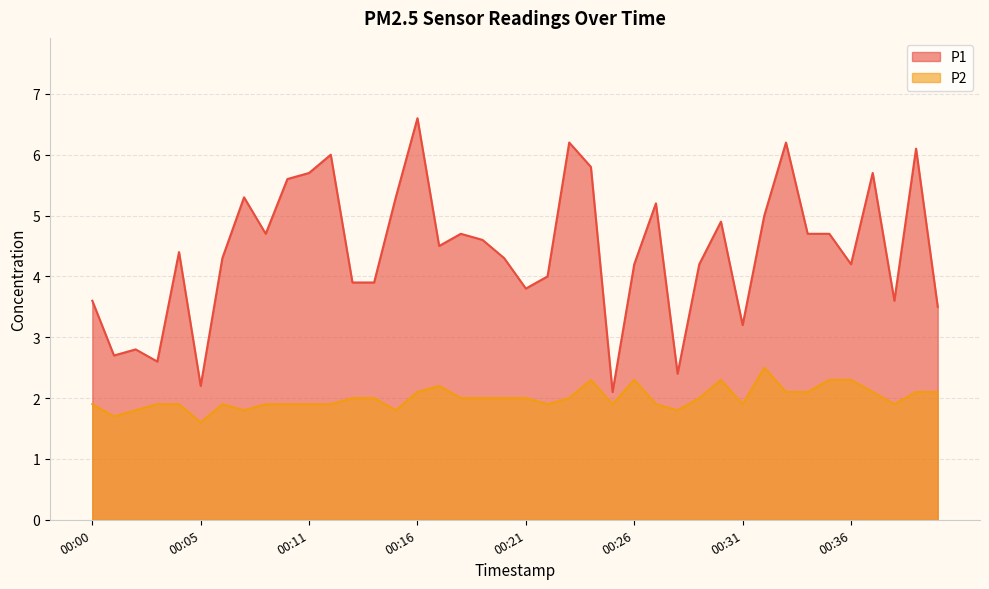

Reading left to right, extract all data points from this chart.

P1: 3.6	2.7	2.8	2.6	4.4	2.2	4.3	5.3	4.7	5.6	5.7	6.0	3.9	3.9	5.3	6.6	4.5	4.7	4.6	4.3	3.8	4.0	6.2	5.8	2.1	4.2	5.2	2.4	4.2	4.9	3.2	5.0	6.2	4.7	4.7	4.2	5.7	3.6	6.1	3.5
P2: 1.9	1.7	1.8	1.9	1.9	1.6	1.9	1.8	1.9	1.9	1.9	1.9	2.0	2.0	1.8	2.1	2.2	2.0	2.0	2.0	2.0	1.9	2.0	2.3	1.9	2.3	1.9	1.8	2.0	2.3	1.9	2.5	2.1	2.1	2.3	2.3	2.1	1.9	2.1	2.1